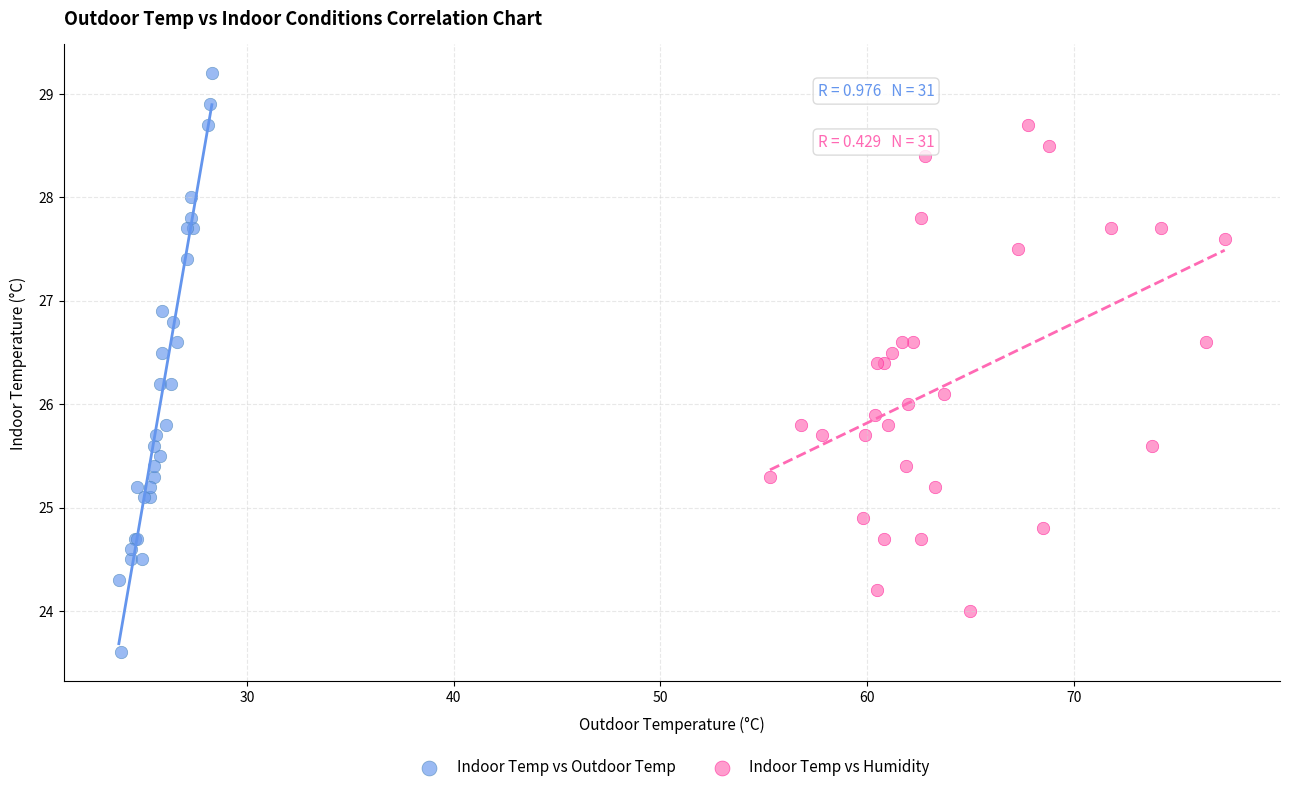

Which series contains the highest Y value?

Indoor Temp vs Outdoor Temp